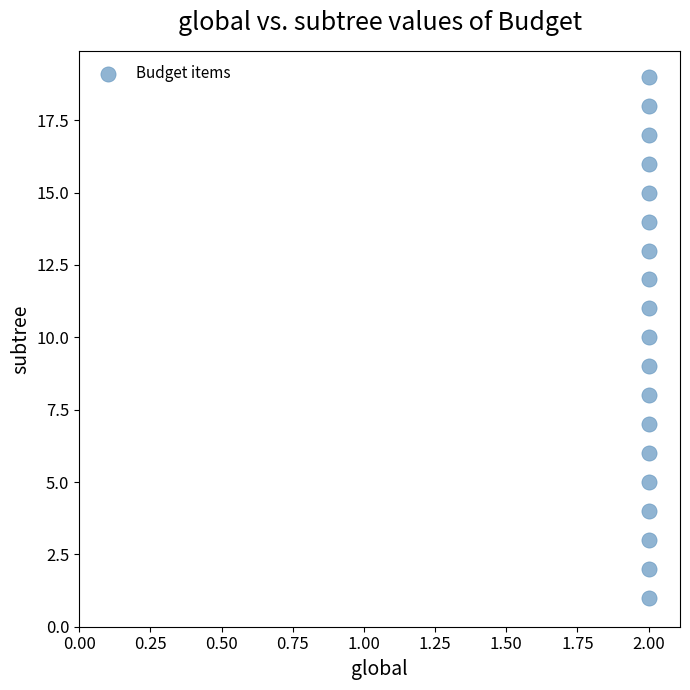

What is the range of Y values (max minus min)?

18